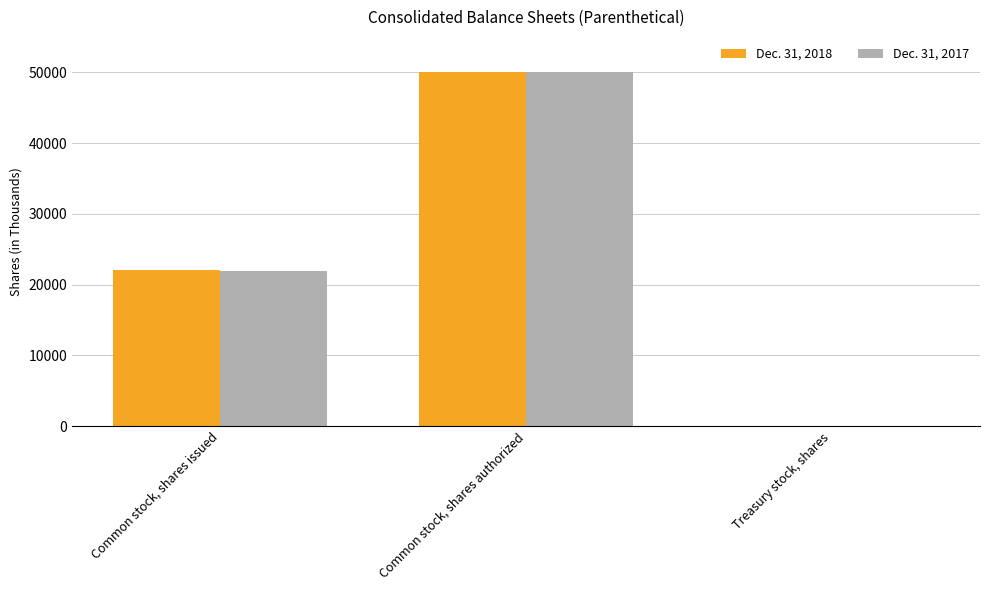

Is it true that Dec. 31, 2018 equals 4740 at Common stock, shares issued?

False